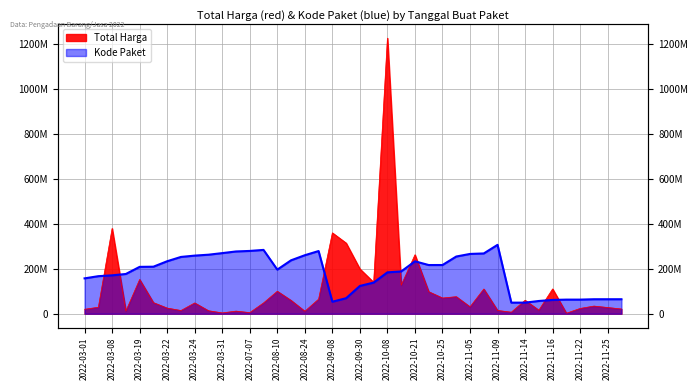

Is it true that Kode Paket equals 209084357.7 at 2022-03-22?

True